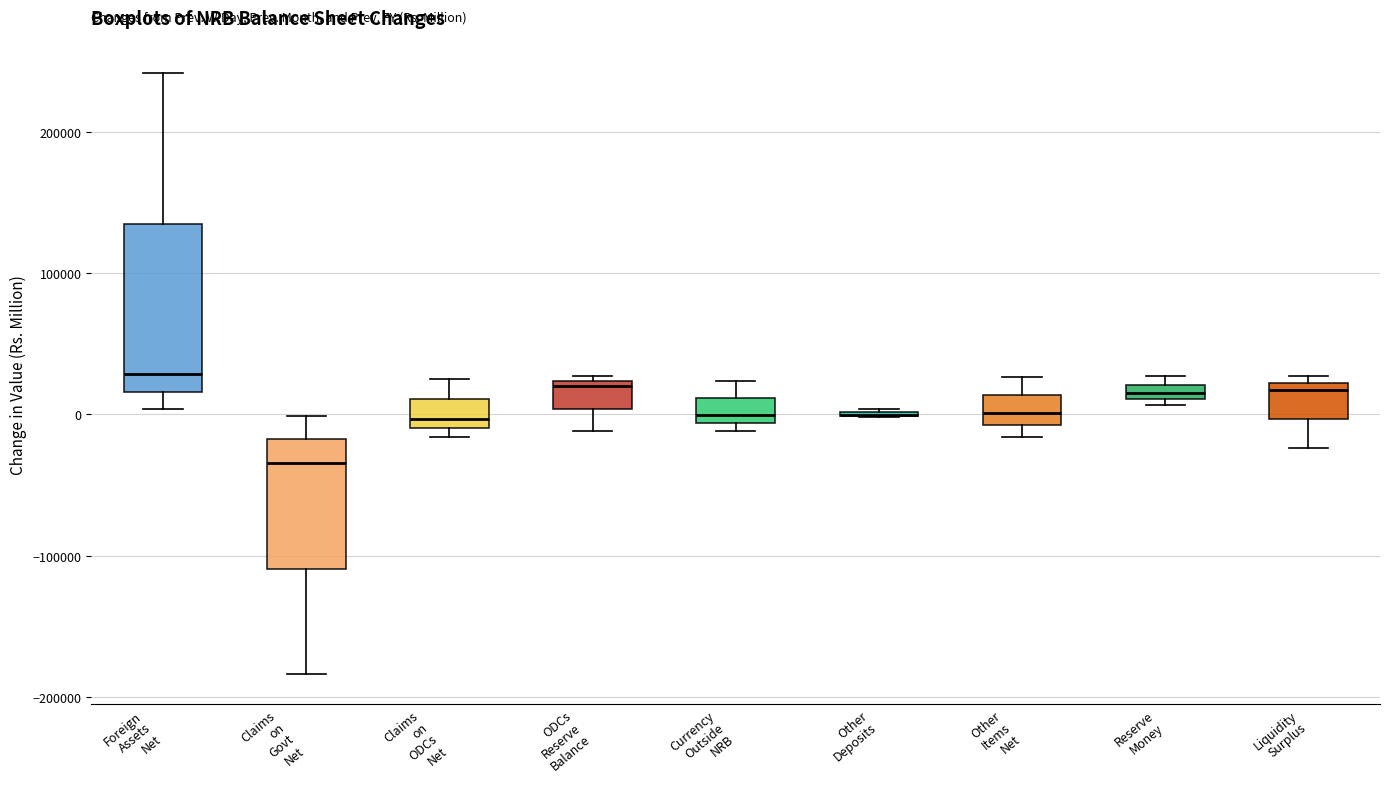

Which box is the tallest, from its lower edge to its upper edge?

Foreign Assets Net